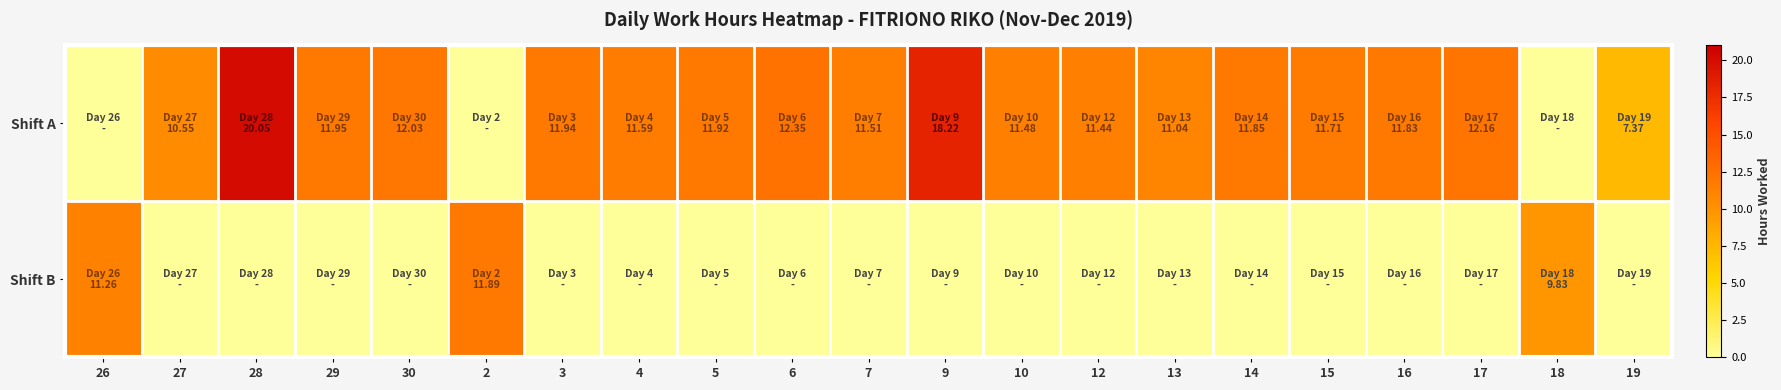

Which has a higher value, 7 or 29?

29